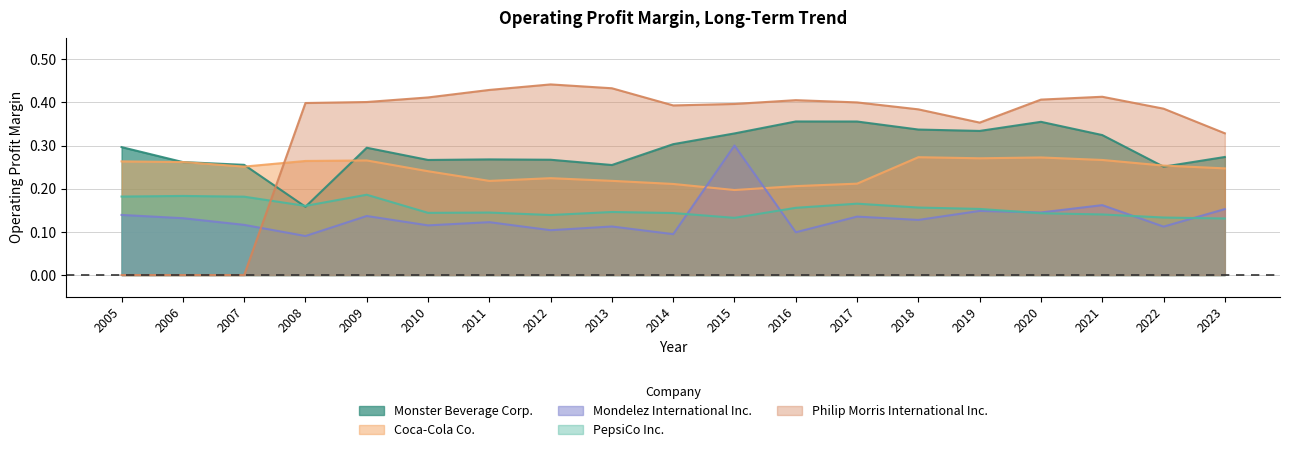

At which category does Coca-Cola Co. reach its first local valley?

2007